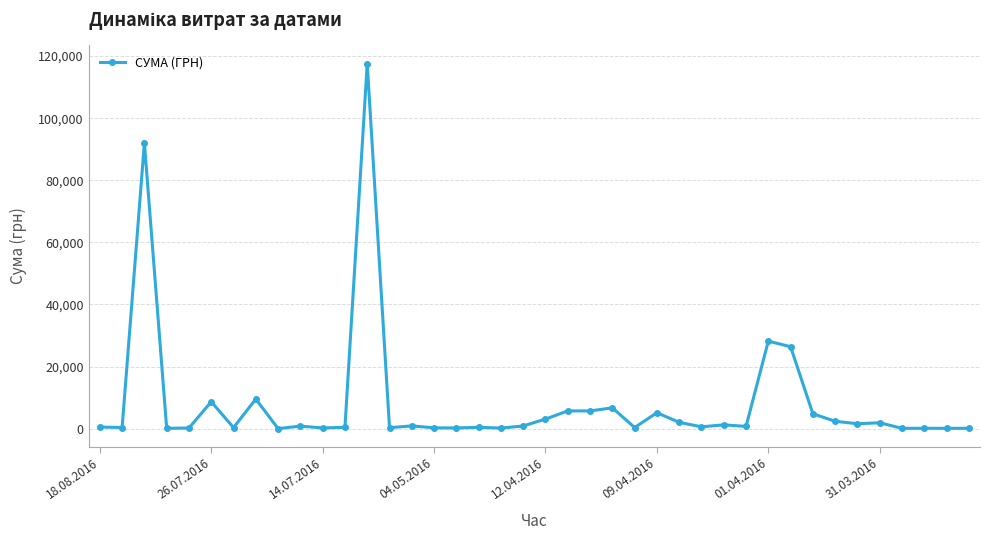

True or false: there are more than 1 points higher than both neighbors.

True